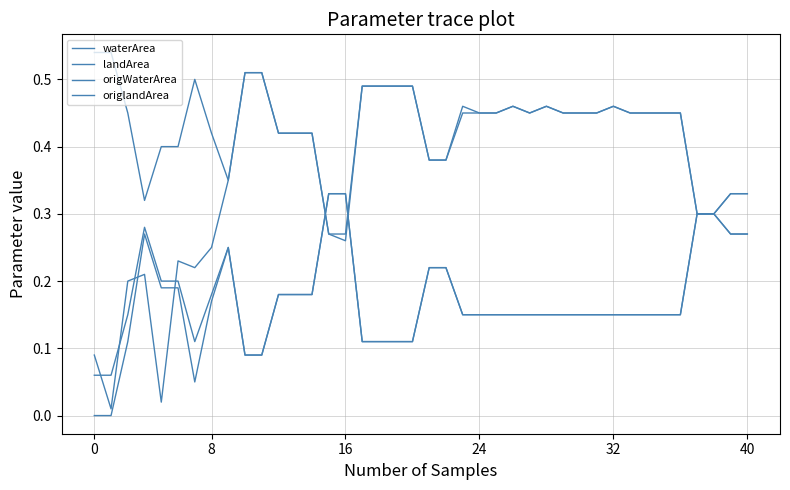

Is this an area chart (filled region under the line)?

No